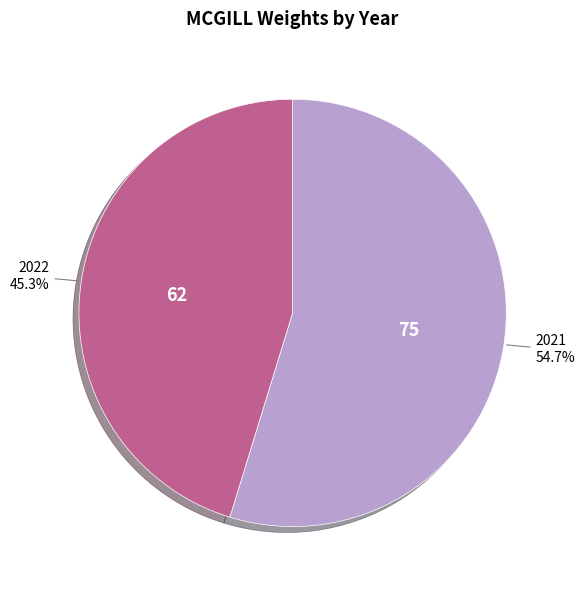

Rank the categories by value from highest to lowest.

2021, 2022